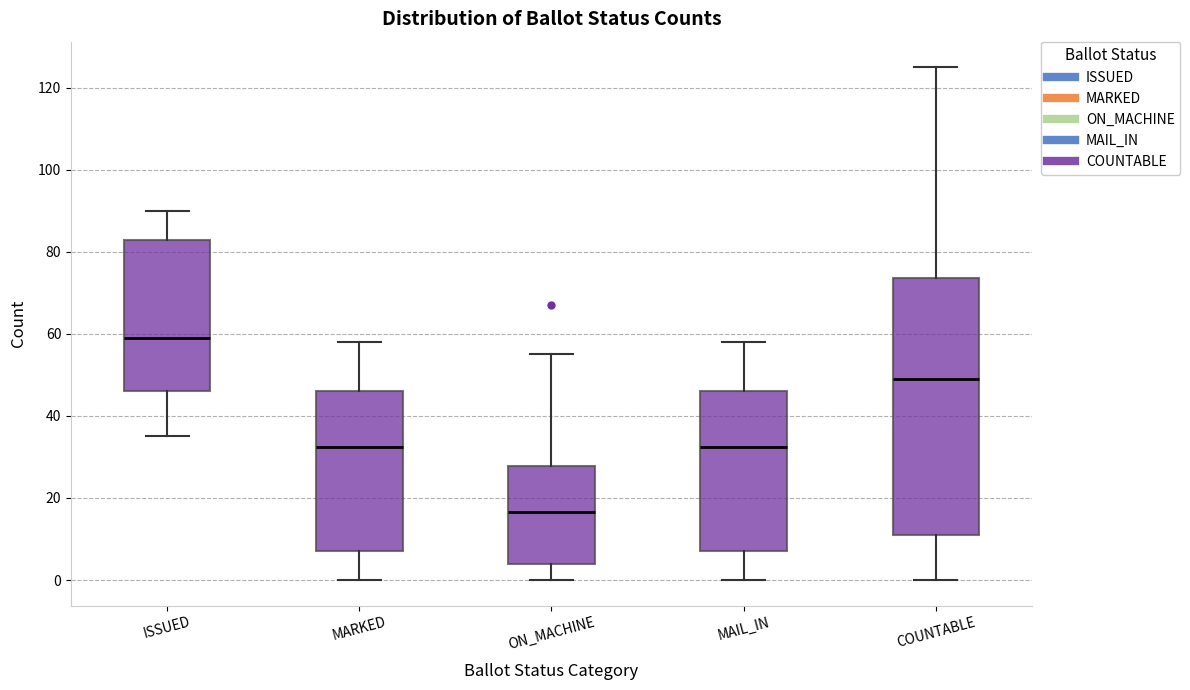

Where does the lower whisker of the box for MARKED end on the y-axis? The values are not printed on the chart, so give them approximately, as read against the axis.

0